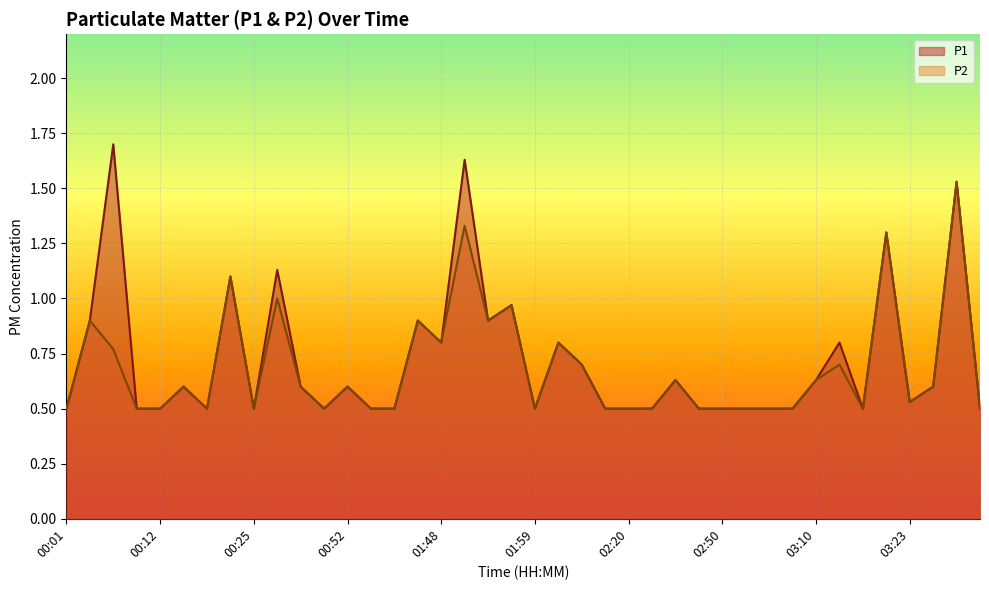

True or false: P1 and P2 cross at least once.

False